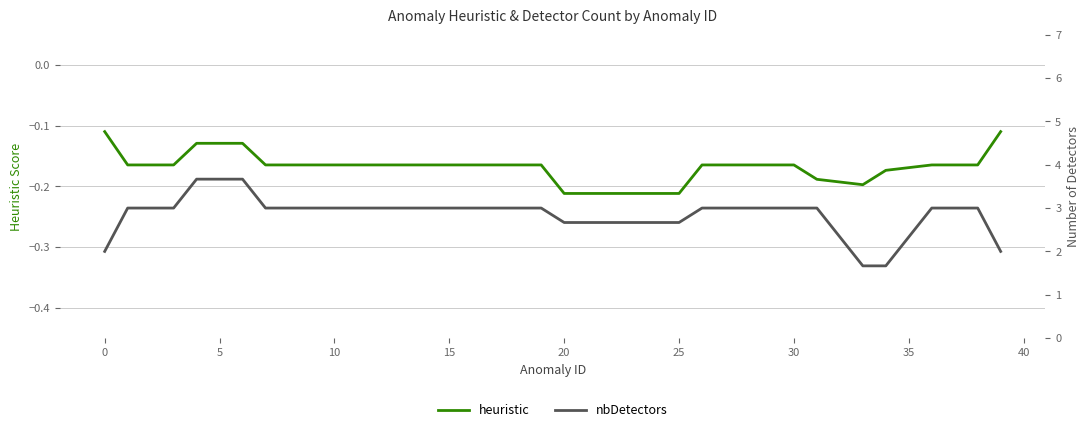

At 23, list the series in order from smallest to largest.

heuristic, nbDetectors